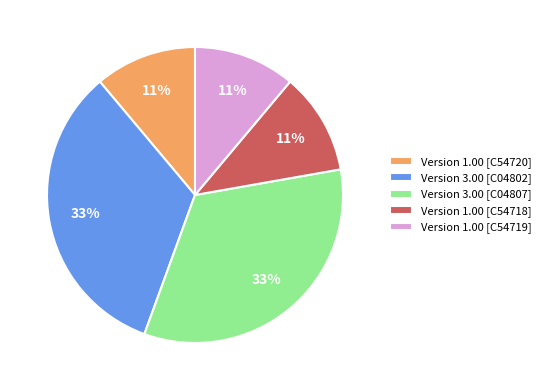

To the nearest percent, what percentage of the pie is Version 3.00 [C04802]?

33%